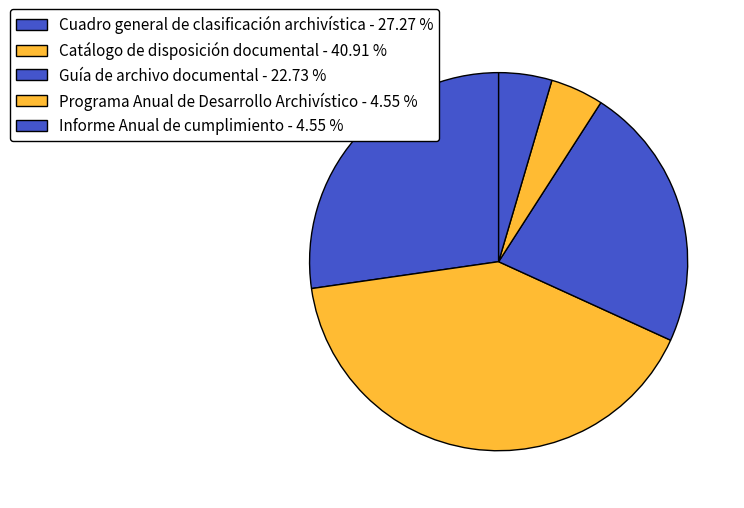

To the nearest percent, what percentage of the pie is Catálogo de disposición documental?

41%